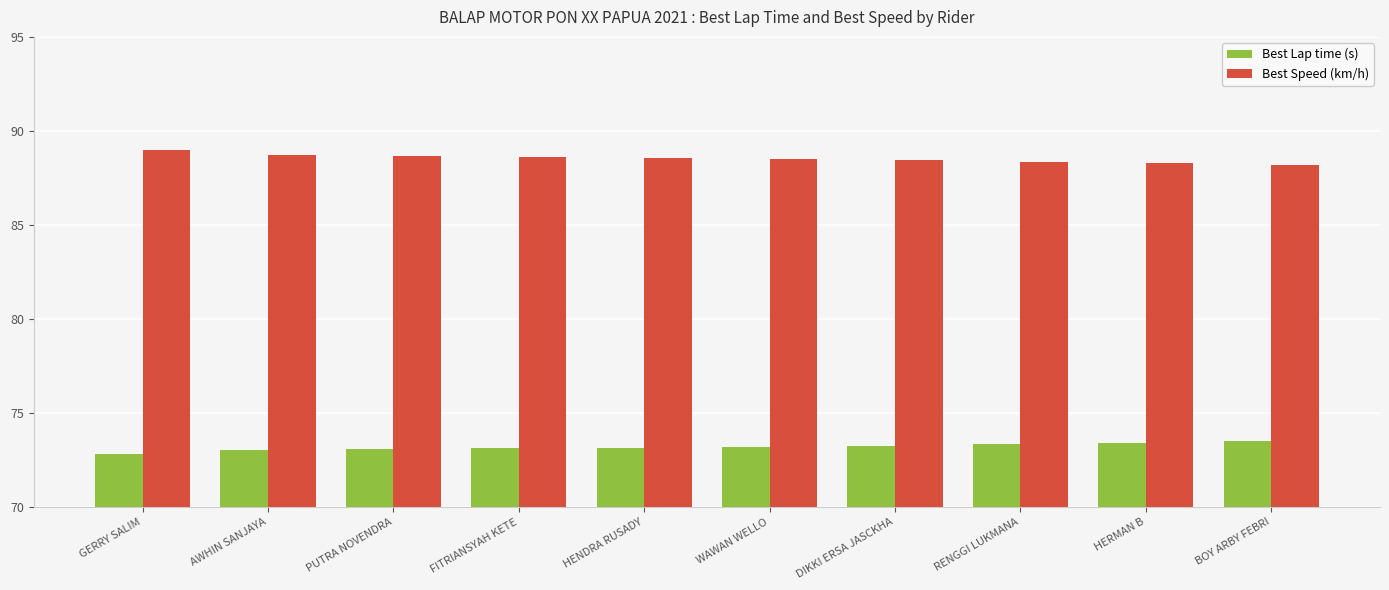

How many distinct data groups are displayed?

2